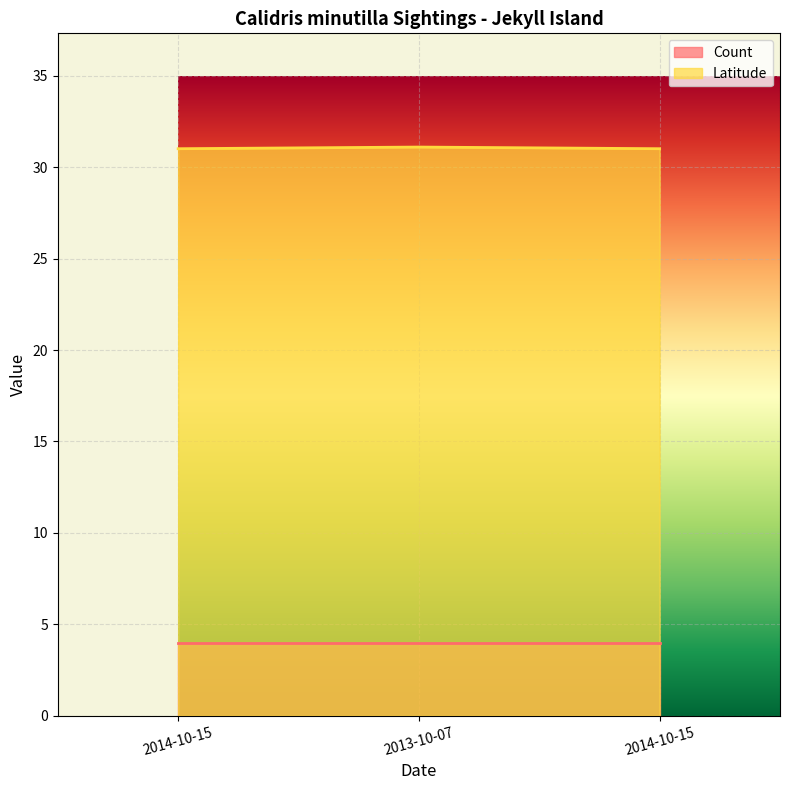

Rank the categories by value from lowest to highest.

2014-10-15, 2014-10-15, 2013-10-07